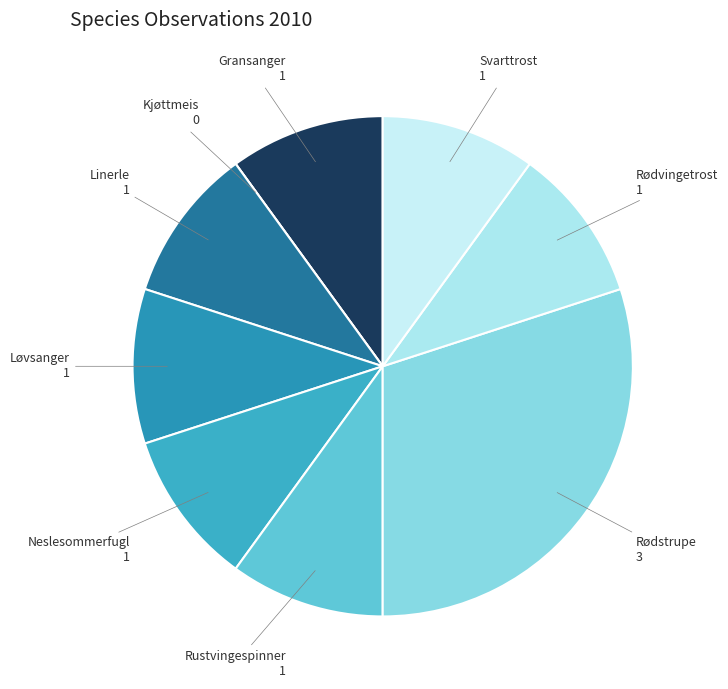

How many slices are in this pie chart?

9